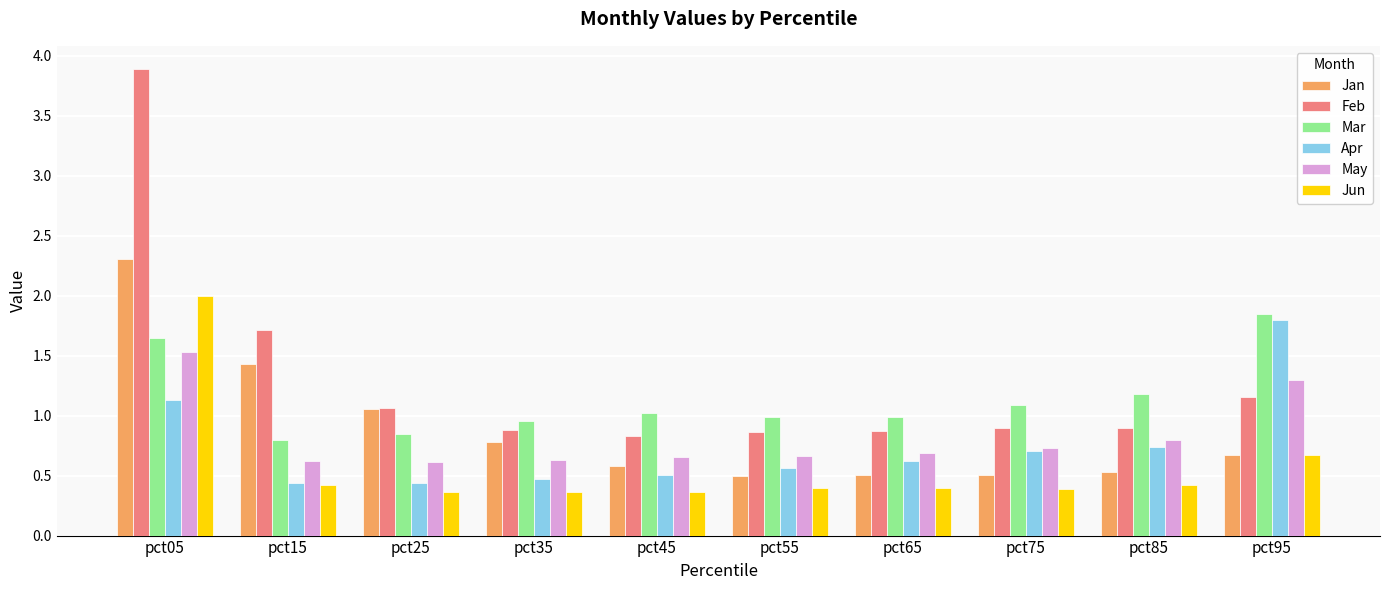

What is the sum of the Mar values at pct75 and pct05?

2.7